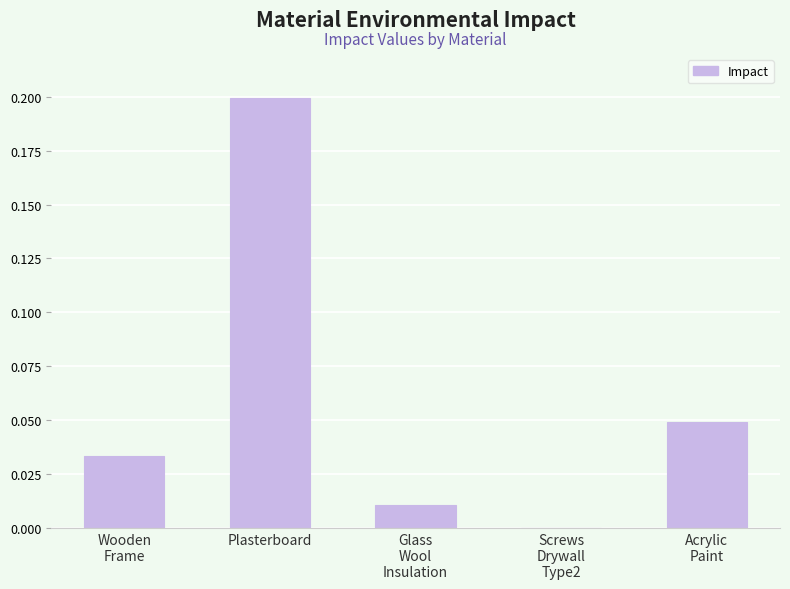

Which label corresponds to the largest value in the chart?

Plasterboard